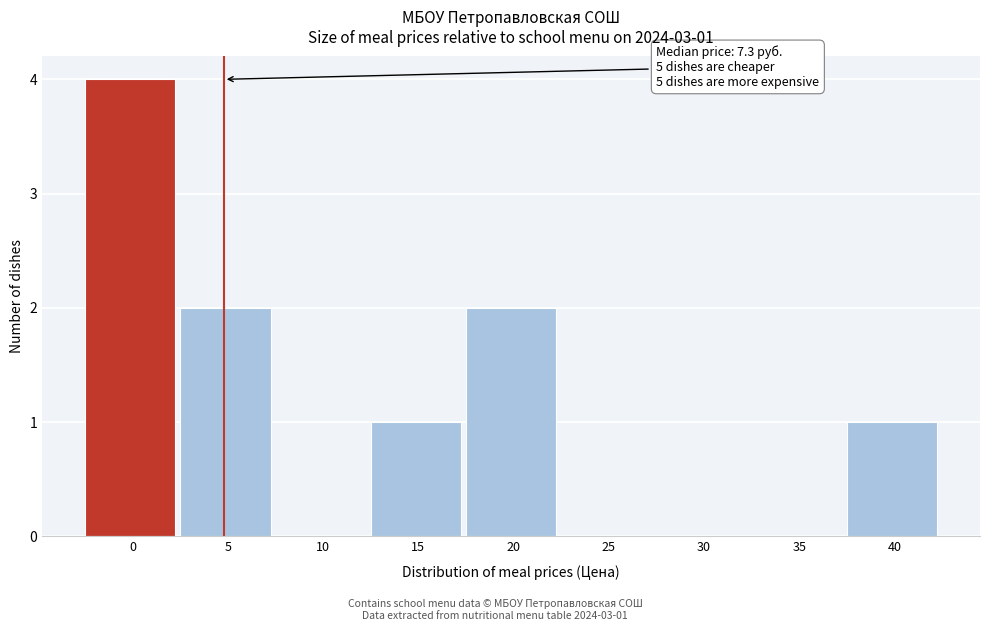

Reading left to right, transcribe all the data shown in this chart.

0=4	5=2	10=0	15=1	20=2	25=0	30=0	35=0	40=1